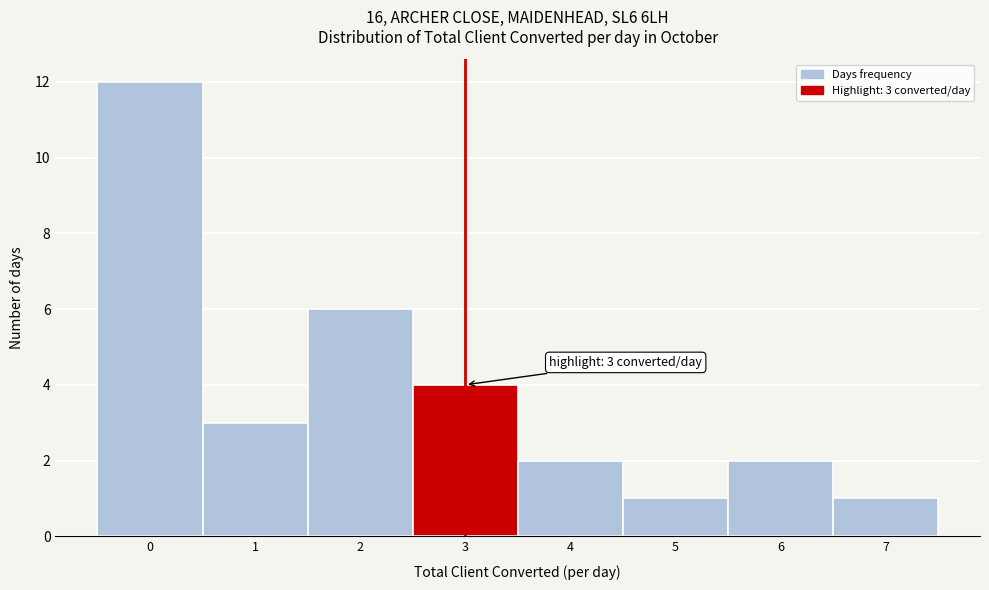

Which range on the x-axis has the tallest bar?

-0.5 to 0.5